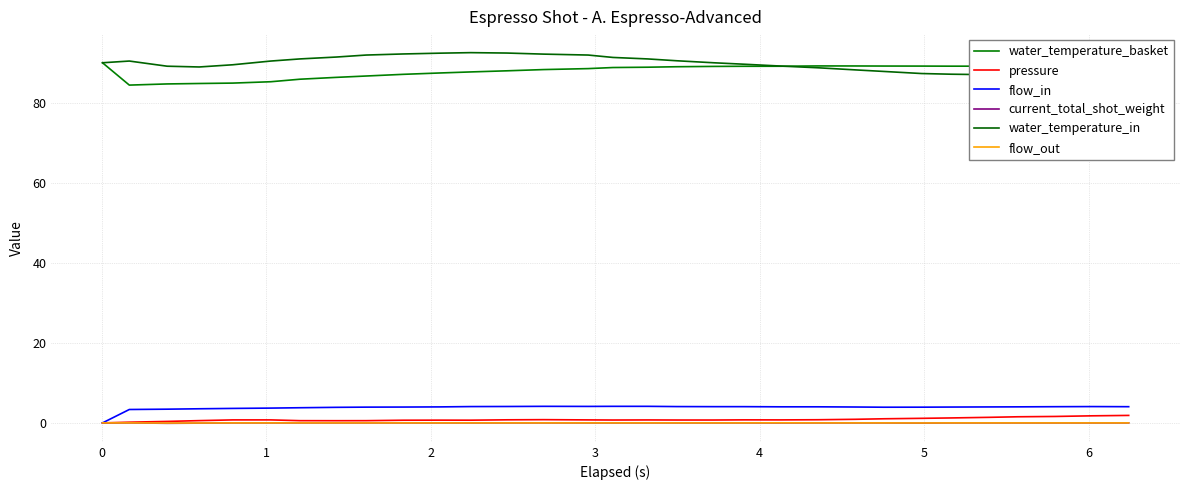

Does the chart display data point markers on the line(s)?

No